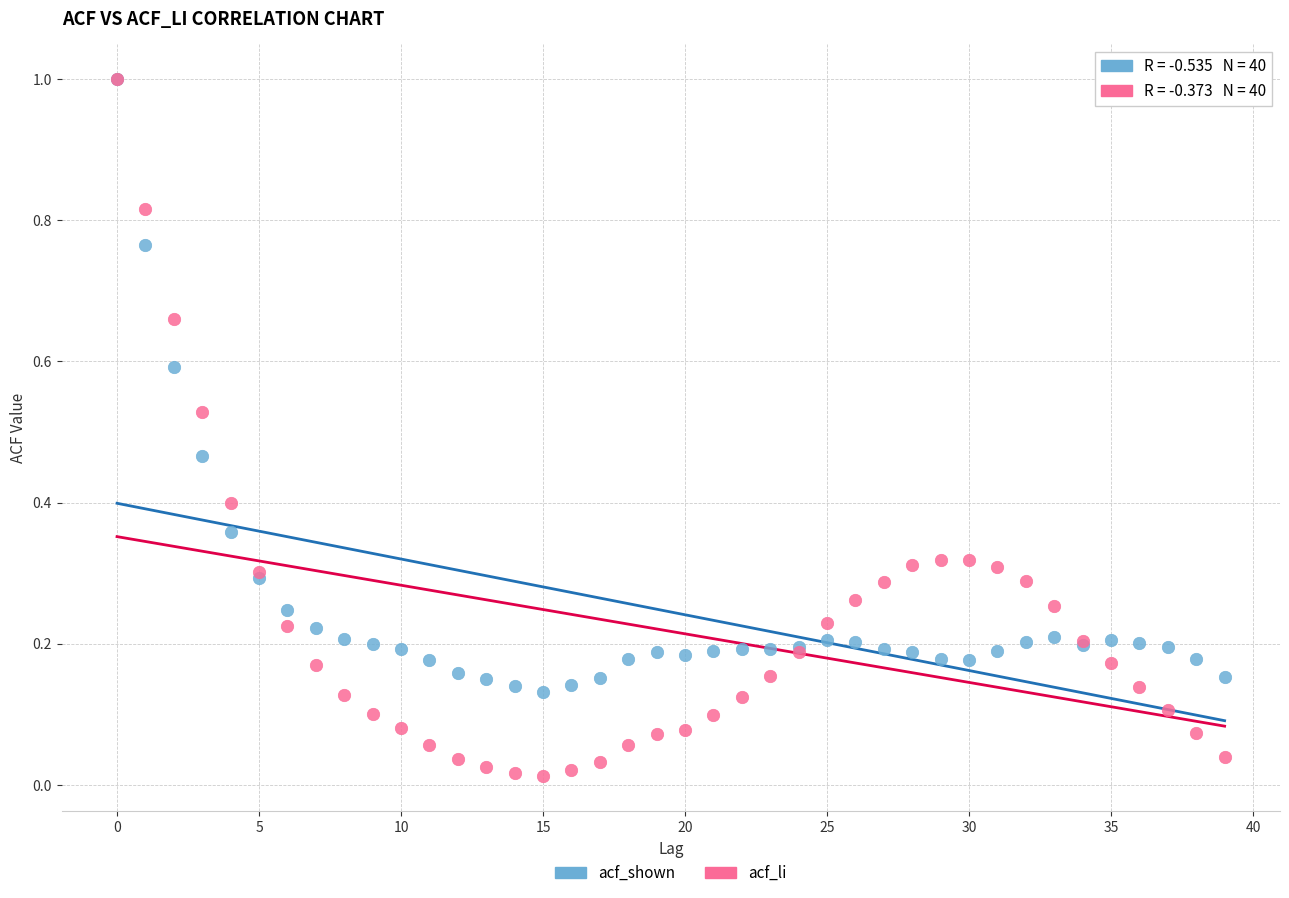

Which series contains the lowest Y value?

acf_li